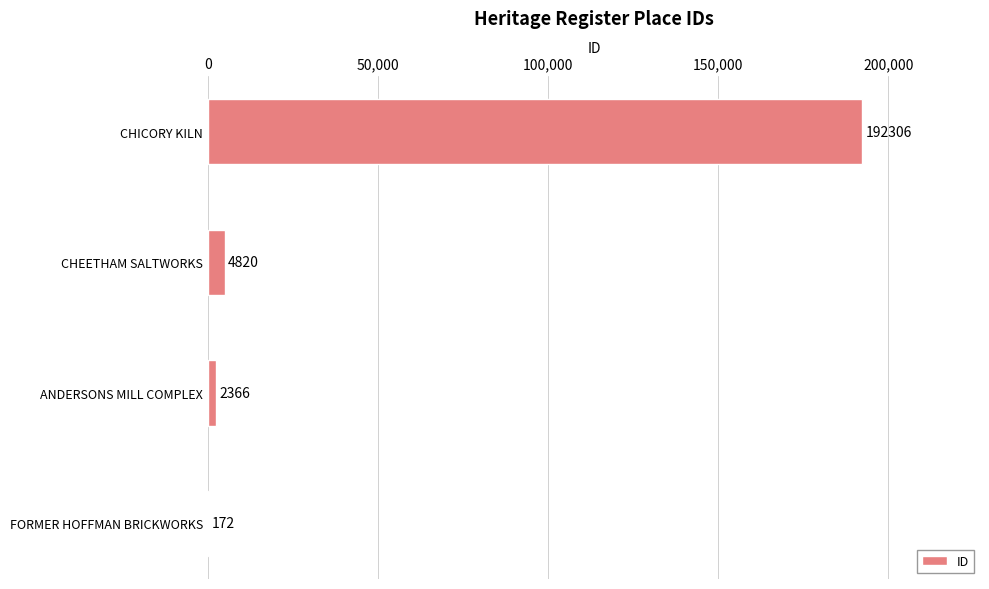

Count the number of data series in this chart.

1